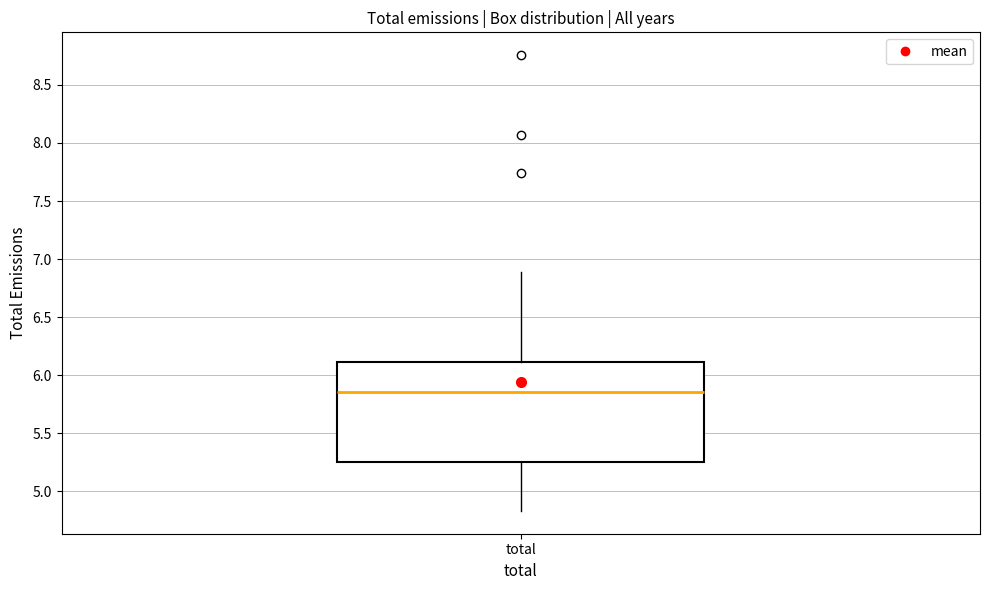

Transcribe this box plot: give where the median line is, the range the box spans, and where the two whiskers end, as read against the y-axis. The values are not printed on the chart, so give them approximately, as read against the axis.

median 5.85, box 5.25 to 6.10, whiskers 4.85 to 6.90